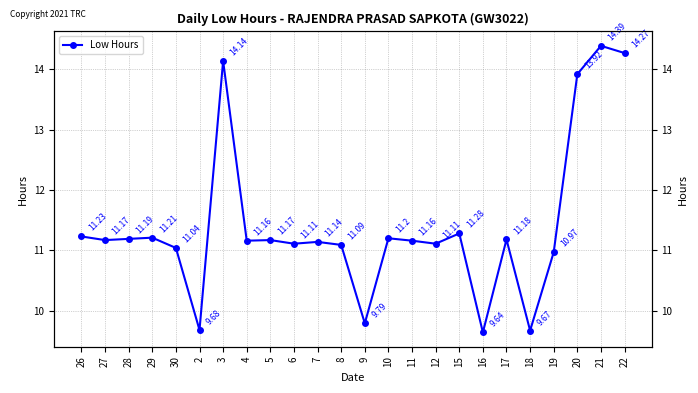

Where does the data first go above 11?

26